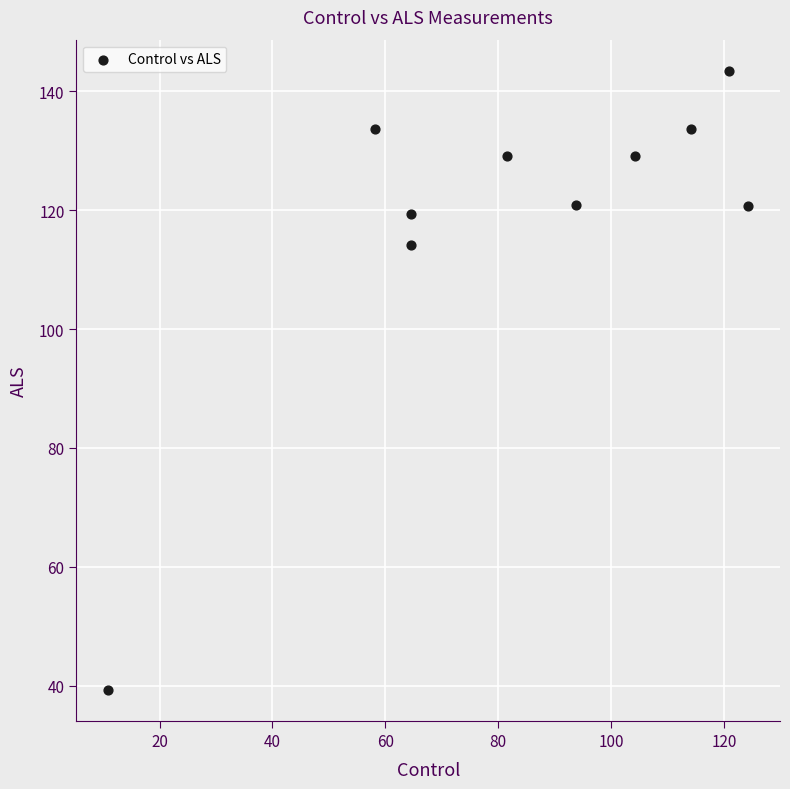

What is the range of Y values (max minus min)?

104.2